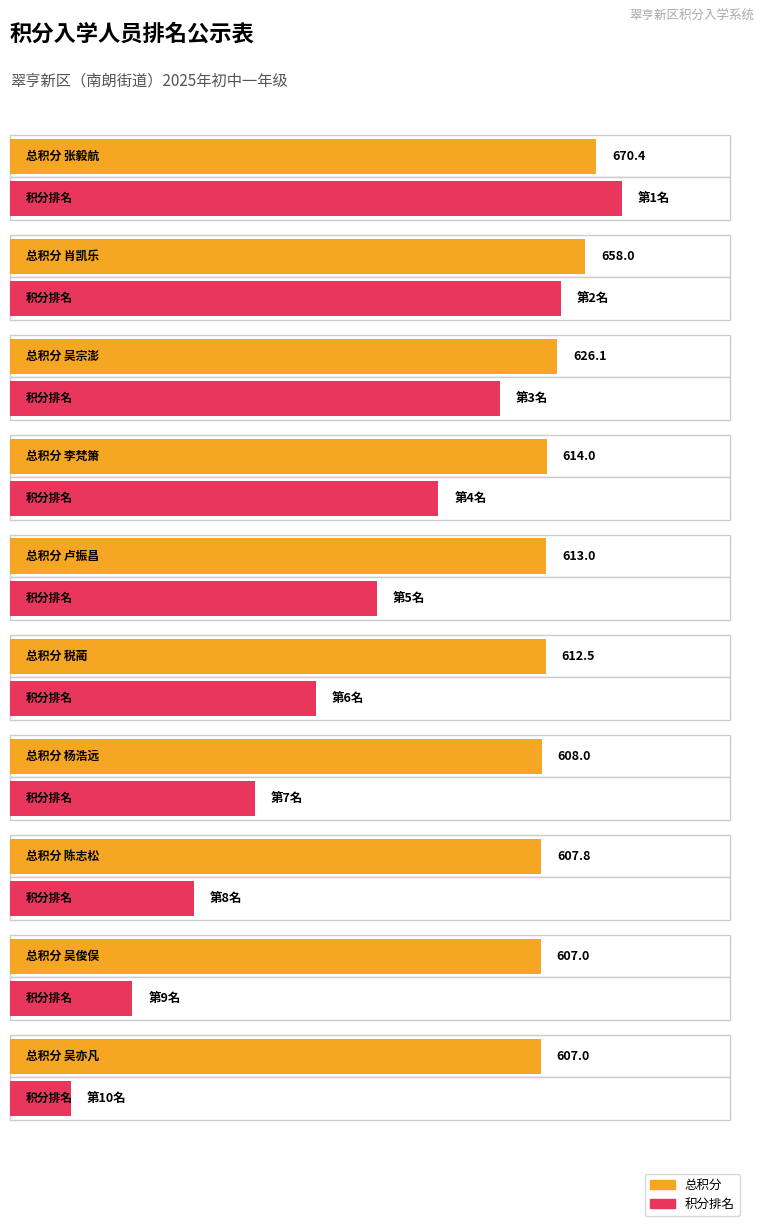

Which has a higher value, 肖凯乐 or 李梵箫?

肖凯乐